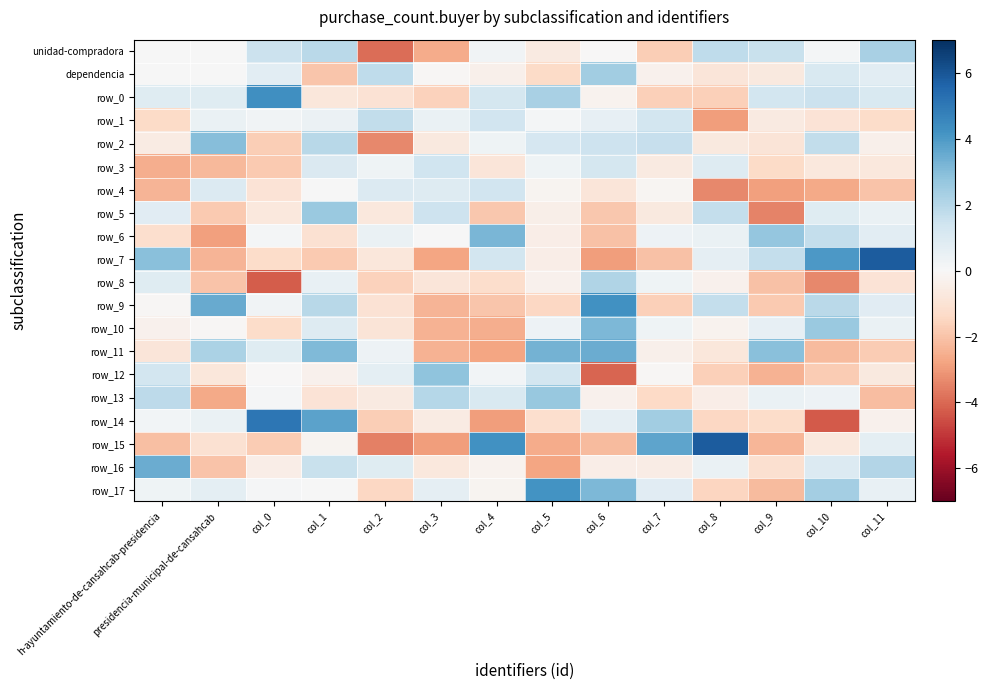

At how many categories does at least one series exceed 3?

11